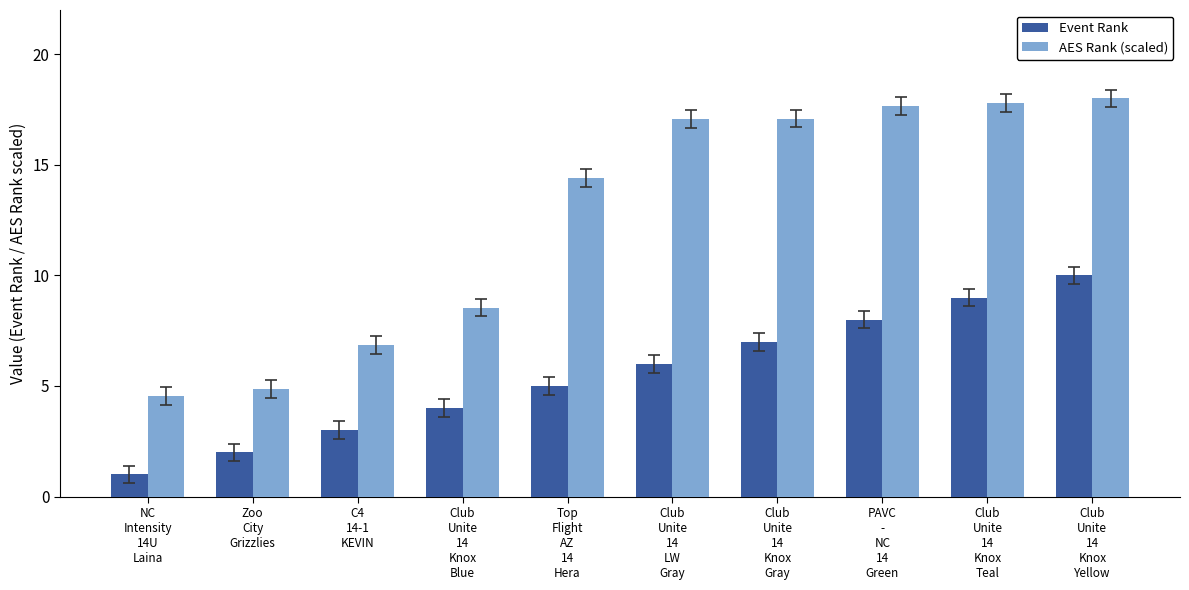

Rank the series by their average value, from lowest to highest.

Event Rank, AES Rank (scaled)